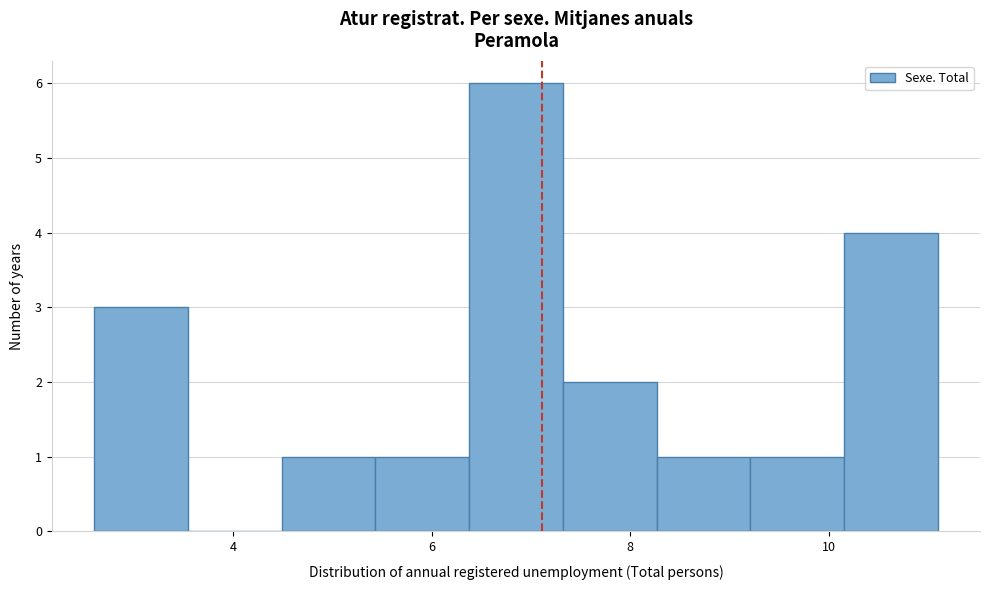

How tall is the bar that spans 9.2 to 10.2 on the x-axis? Neither the bar edges nor the heights are printed on the chart, so give them approximately, as read against the axes.

1